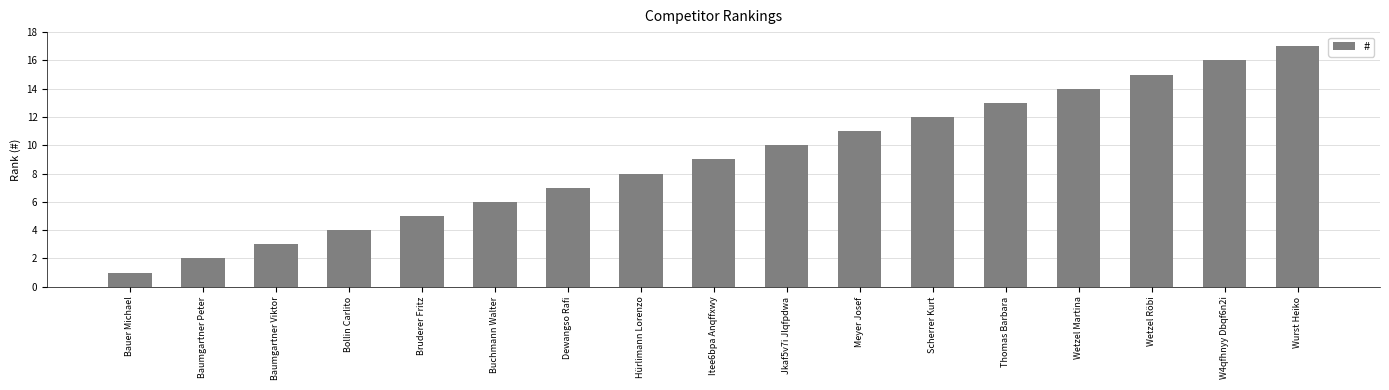

Are the bars horizontal?

No